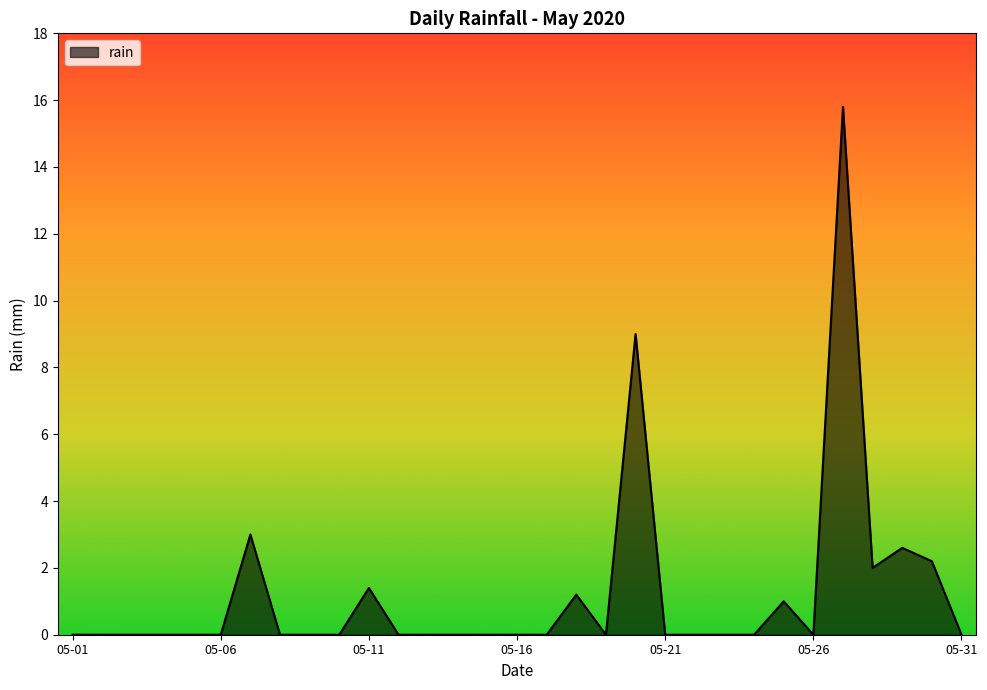

What is the greatest value displayed?

15.8